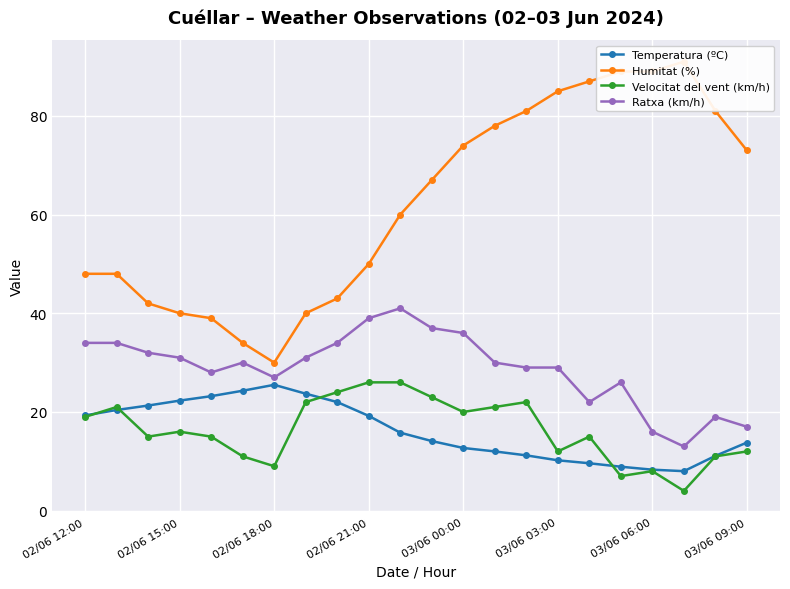

How many lines are shown in the chart?

4